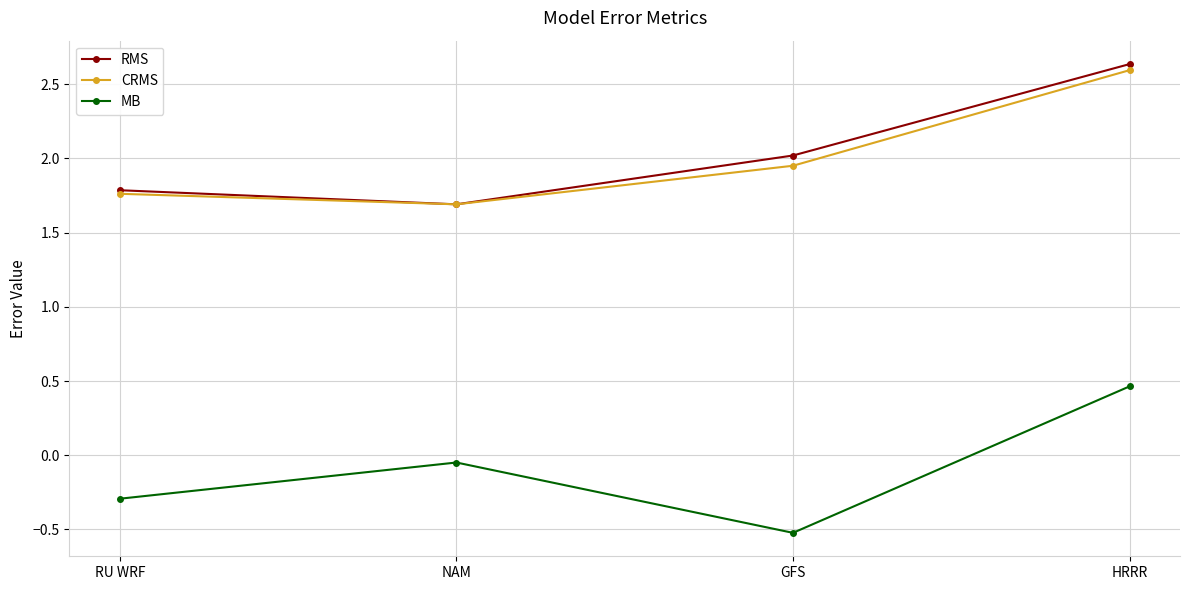

The RMS series shows 2.3 at NAM. True or false?

False